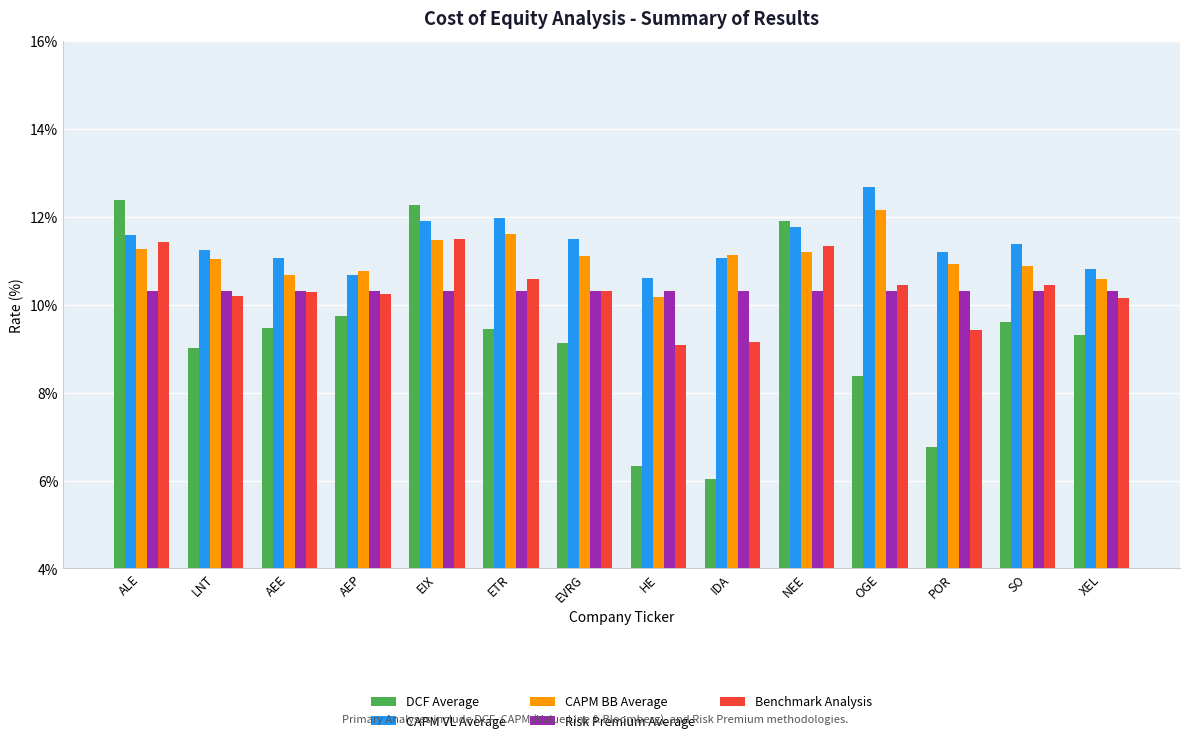

What is the label of the 4th bar from the left?

AEP